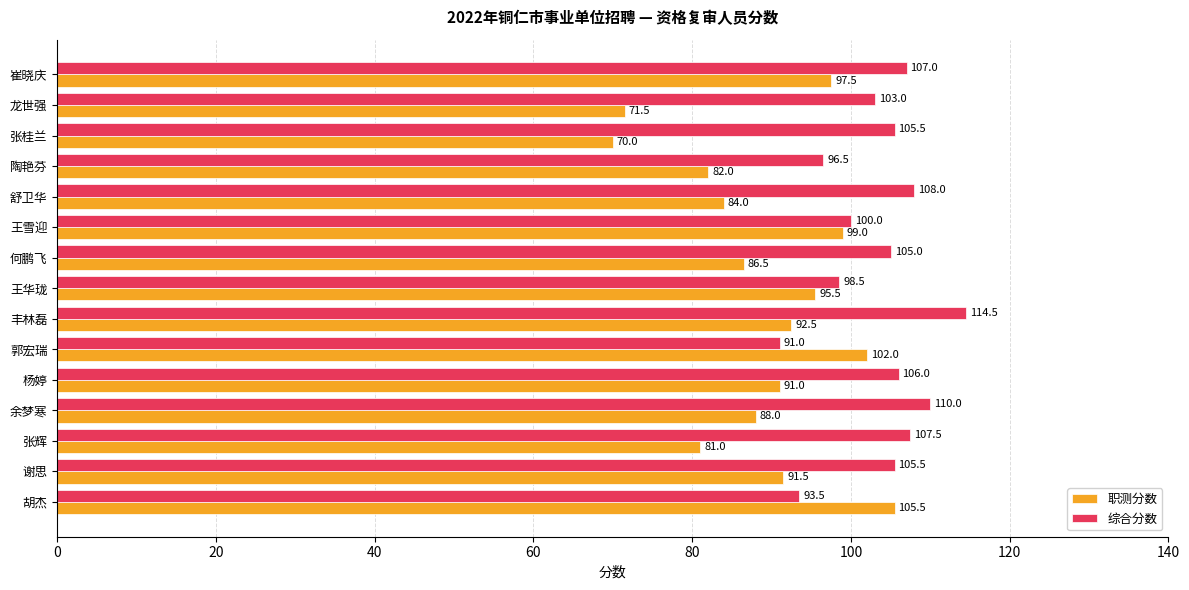

What is the highest value of the 职测分数 series?

105.5